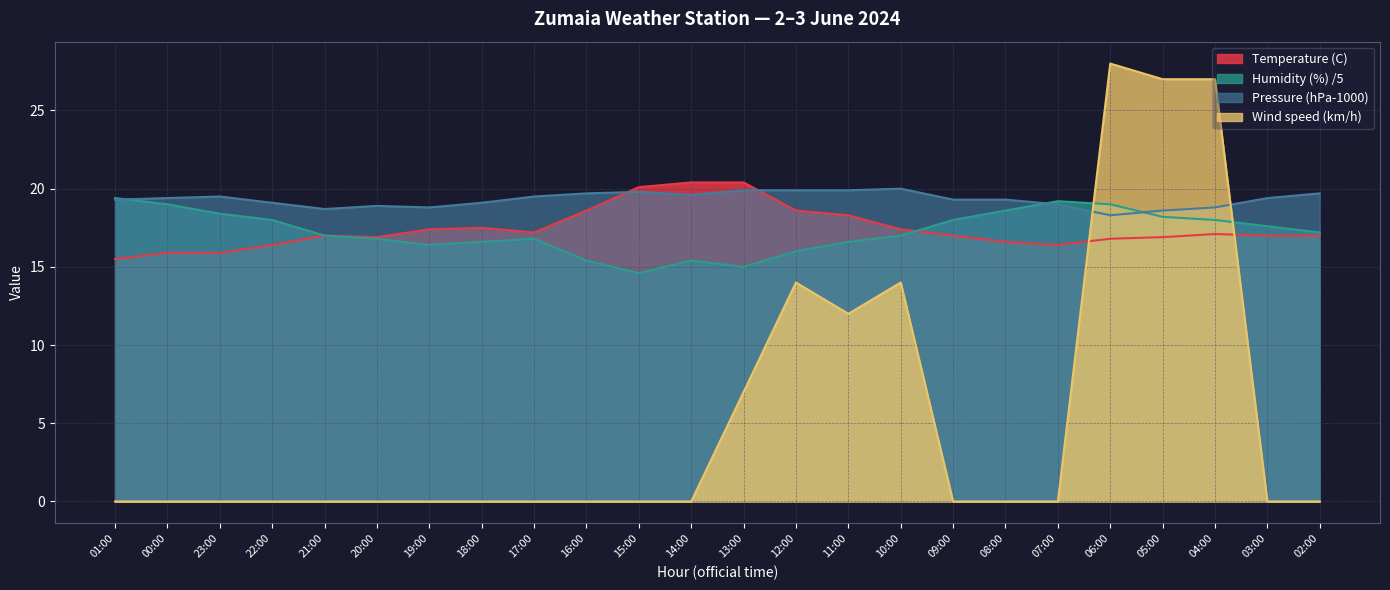

True or false: Wind speed (km/h) has a value of 0.0 at 09:00.

True